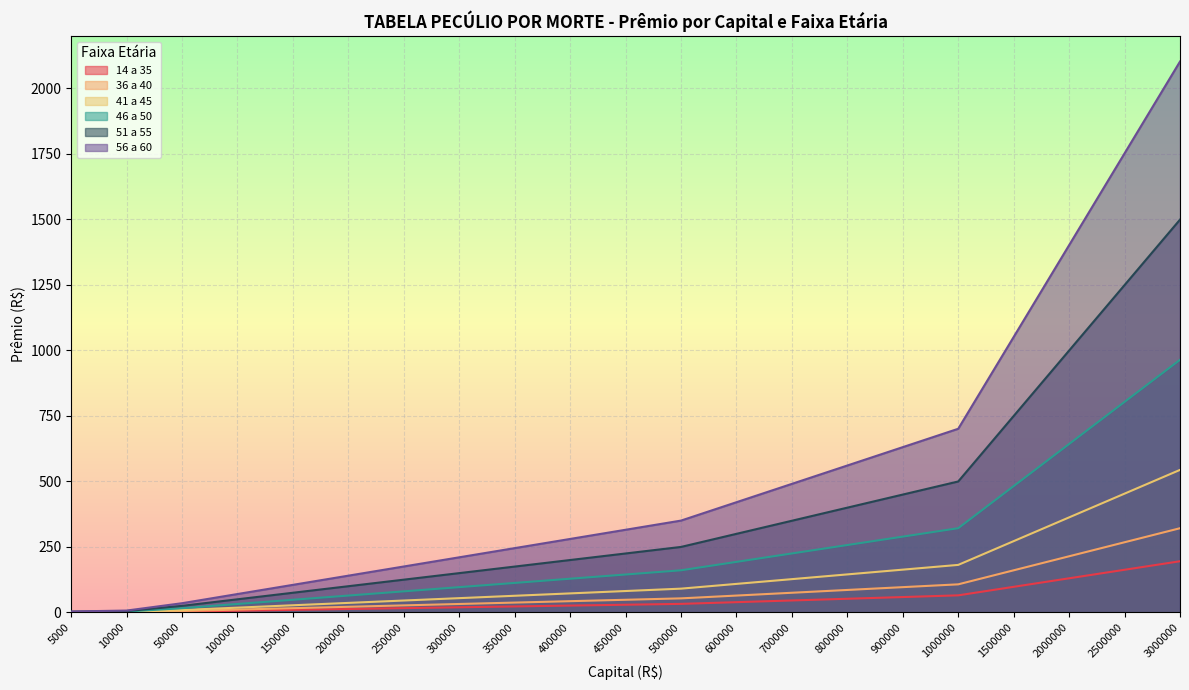

Which label corresponds to the smallest value in the chart?

5000